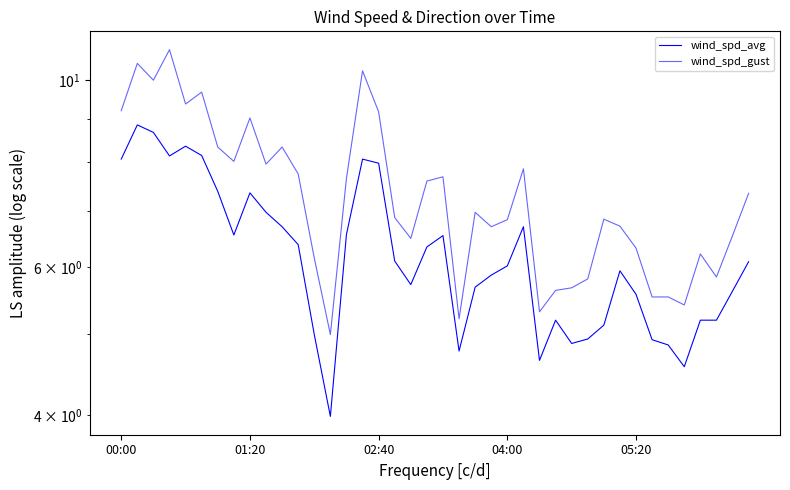

What are all the series names shown in the legend?

wind_spd_avg, wind_spd_gust